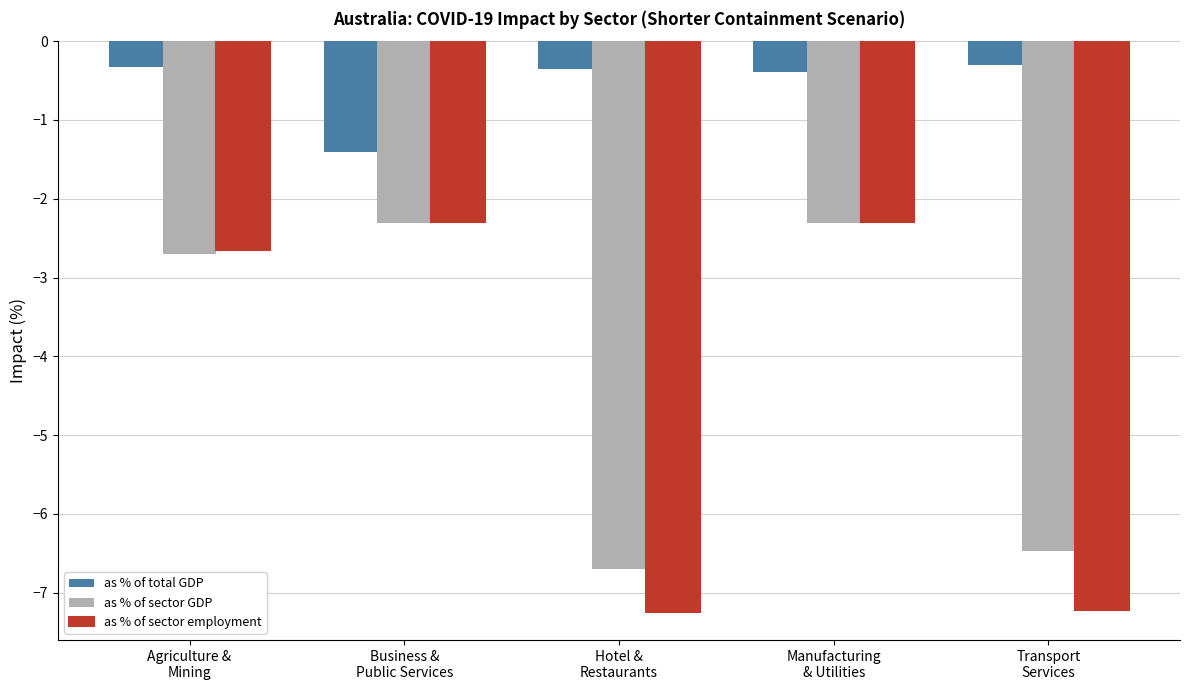

What is the difference between the highest and lowest values at Hotel &
Restaurants?

6.9